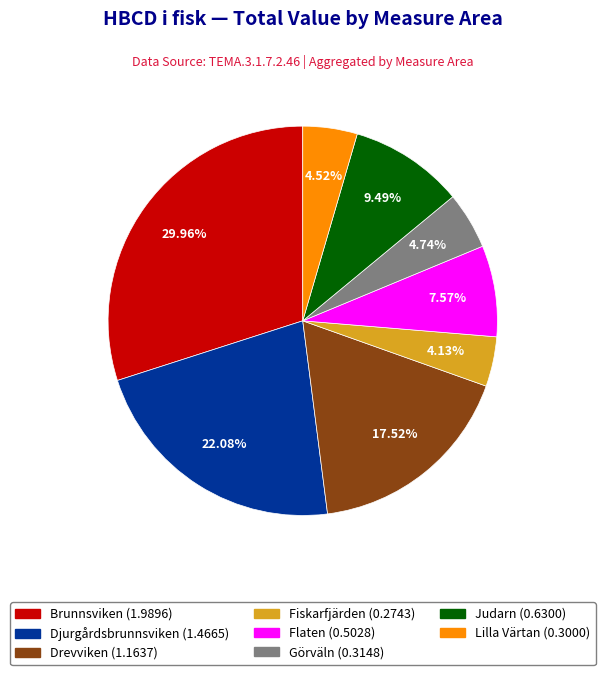

Between Brunnsviken (1.9896) and Djurgårdsbrunnsviken (1.4665), which is larger?

Brunnsviken (1.9896)